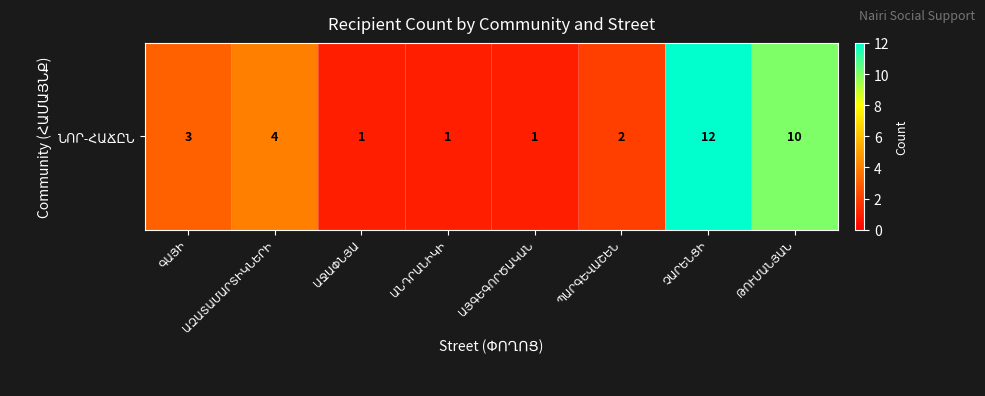

List the labels in order of value, largest first.

ՉԱՐԵՆՑԻ, ԹՈՒՄԱՆՅԱՆ, ԱԶԱՏԱՄԱՐՏԻԿՆԵՐԻ, ԳԱՅԻ, ՊԱՐԳԵՎԱՇԵՆ, ԱՋԱՓՆՅԱ, ԱՆԴՐԱՆԻԿԻ, ԱՅԳԵԳՈՐԾԱԿԱՆ